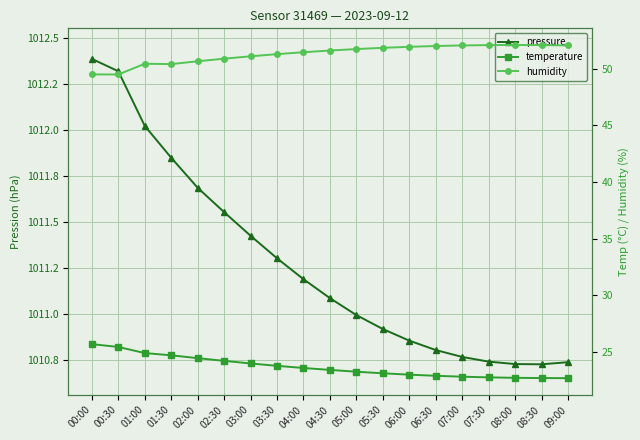

Between 02:00 and 09:00, which is larger?

02:00